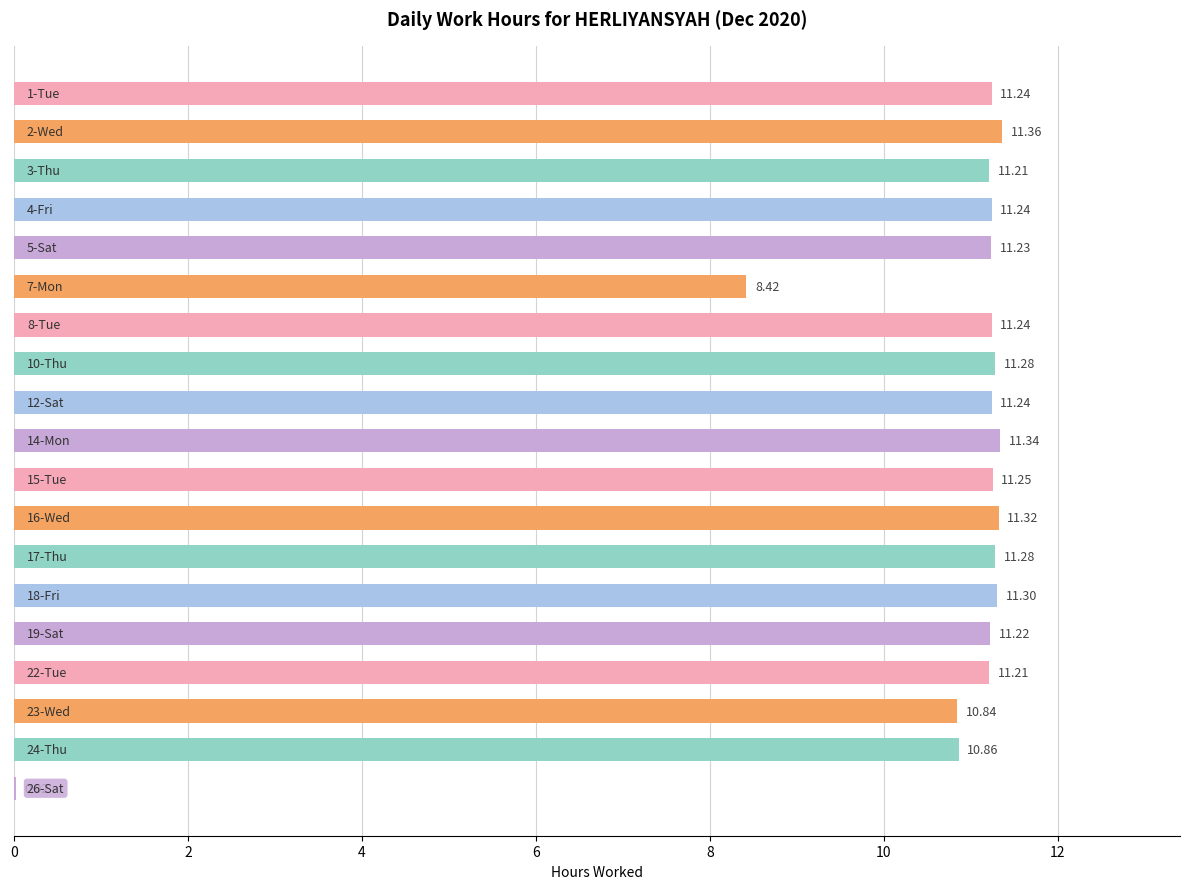

Does the chart contain stacked bars?

No